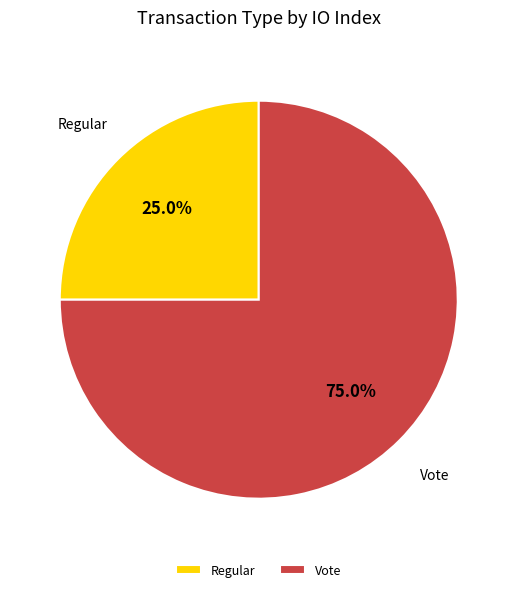

Which slice is the smallest?

Regular